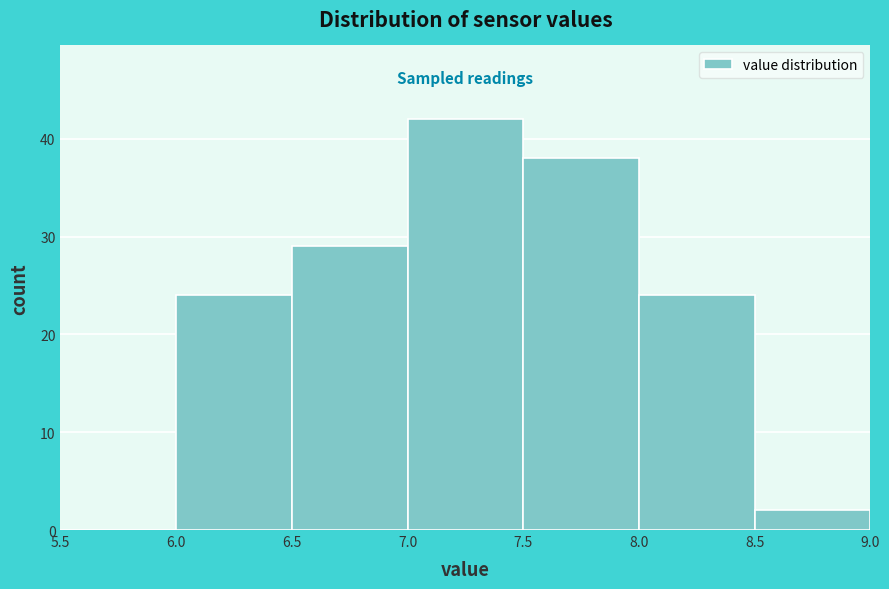

Reading left to right, transcribe this chart: for each bar, give the range it covers on the x-axis and its height. The values are not printed on the chart, so give them approximately, as read against the axis.

5.5 to 6.0: 0
6.0 to 6.5: 24
6.5 to 7.0: 29
7.0 to 7.5: 42
7.5 to 8.0: 38
8.0 to 8.5: 24
8.5 to 9.0: 2